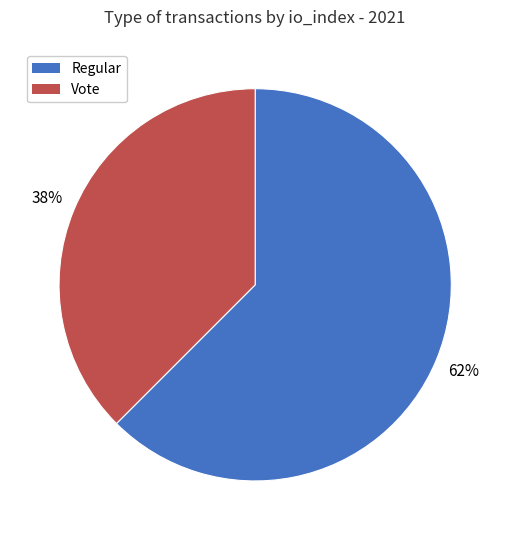

Is there any slice that represents more than half of the pie?

Yes